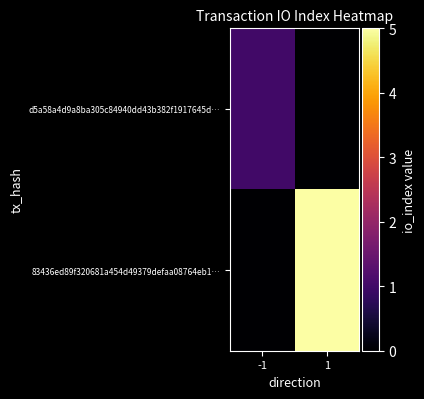

List the series in order of their peak value, lowest first.

d5a58a4d9a8ba305c84940dd43b382f1917645d…, 83436ed89f320681a454d49379defaa08764eb1…